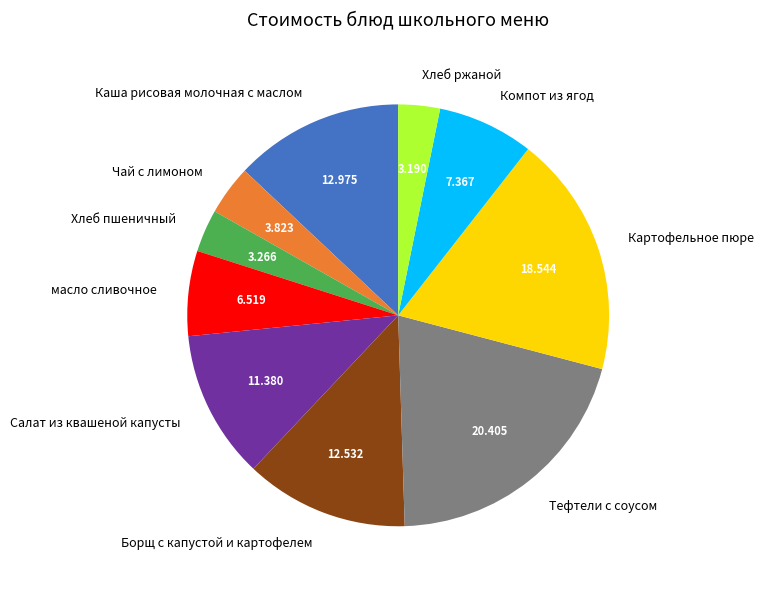

Is Салат из квашеной капусты the majority of the pie?

No